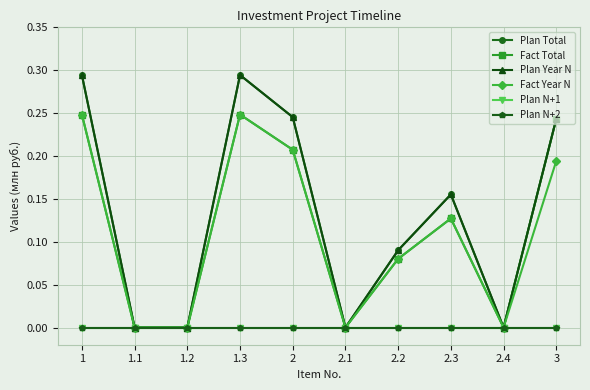

Reading right to left, list all the values displayed in this chart.

Plan Total: 0.2	0.0	0.2	0.1	0.0	0.2	0.3	0.0	0.0	0.3
Fact Total: 0.2	0.0	0.1	0.1	0.0	0.2	0.2	0.0	0.0	0.2
Plan Year N: 0.2	0.0	0.2	0.1	0.0	0.2	0.3	0.0	0.0	0.3
Fact Year N: 0.2	0.0	0.1	0.1	0.0	0.2	0.2	0.0	0.0	0.2
Plan N+1: 0.0	0.0	0.0	0.0	0.0	0.0	0.0	0.0	0.0	0.0
Plan N+2: 0.0	0.0	0.0	0.0	0.0	0.0	0.0	0.0	0.0	0.0